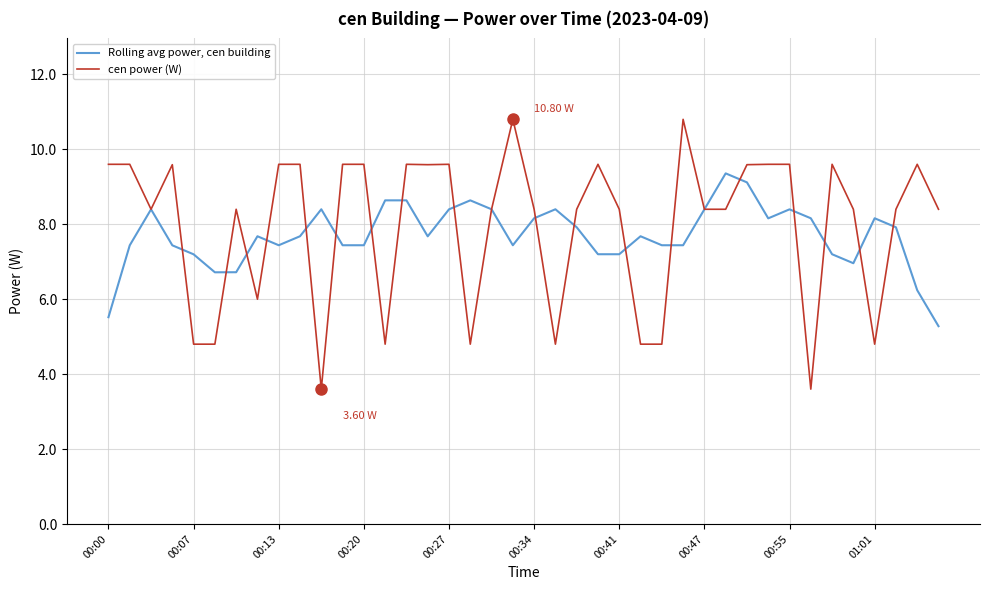

Does the chart display data point markers on the line(s)?

No